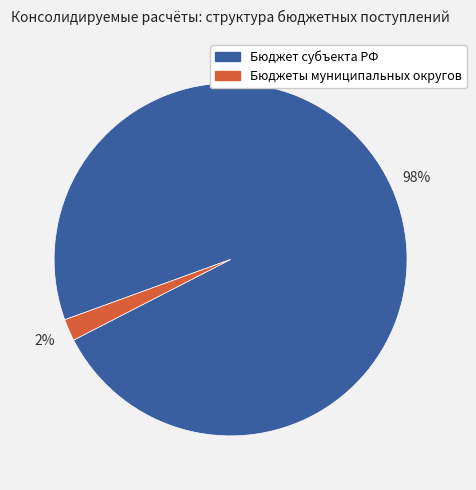

To the nearest percent, what is the difference between the largest and smallest slice percentages?

96%